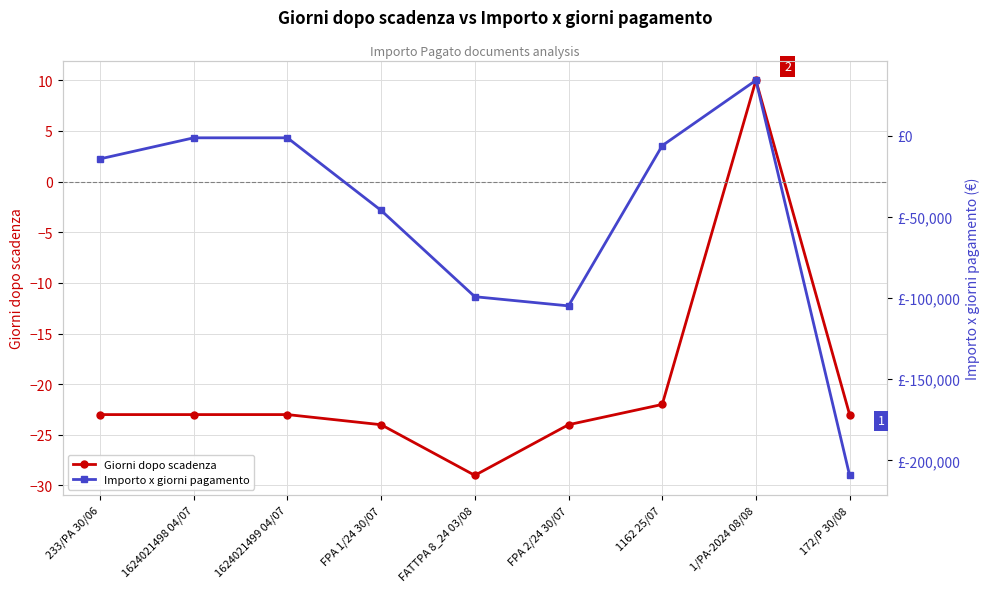

Where do Giorni dopo scadenza and Importo x giorni pagamento first cross each other?

1162 25/07 and 1/PA-2024 08/08